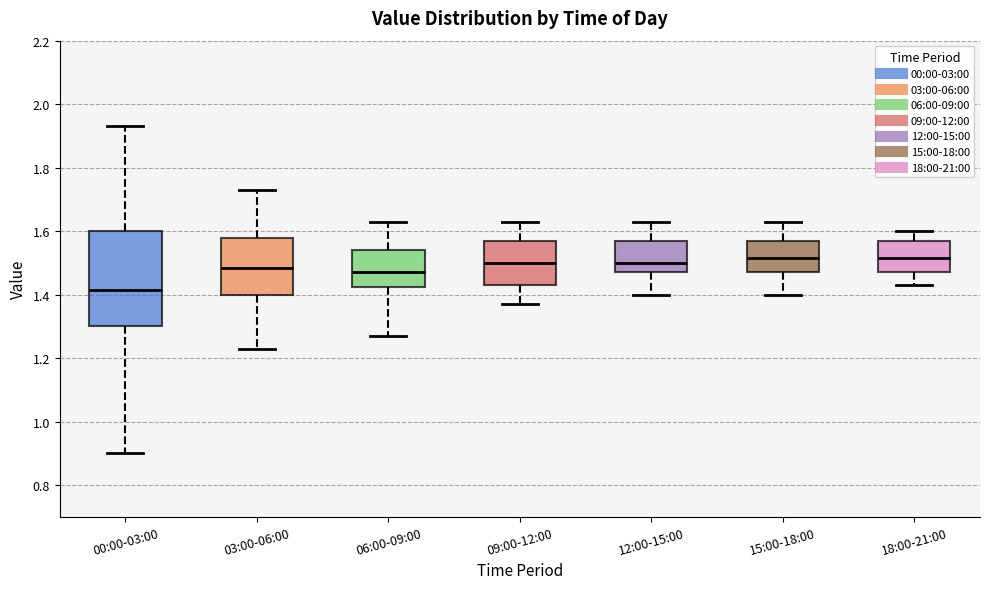

Reading left to right, read every box against the y-axis: the position of its median line, the range the box covers, and the ends of its whiskers. The values are not printed on the chart, so give them approximately, as read against the axis.

00:00-03:00: median 1.42, box 1.30 to 1.60, whiskers 0.90 to 1.94
03:00-06:00: median 1.48, box 1.40 to 1.58, whiskers 1.24 to 1.74
06:00-09:00: median 1.48, box 1.42 to 1.54, whiskers 1.28 to 1.64
09:00-12:00: median 1.50, box 1.44 to 1.58, whiskers 1.38 to 1.64
12:00-15:00: median 1.50, box 1.48 to 1.58, whiskers 1.40 to 1.64
15:00-18:00: median 1.52, box 1.48 to 1.58, whiskers 1.40 to 1.64
18:00-21:00: median 1.52, box 1.48 to 1.58, whiskers 1.44 to 1.60